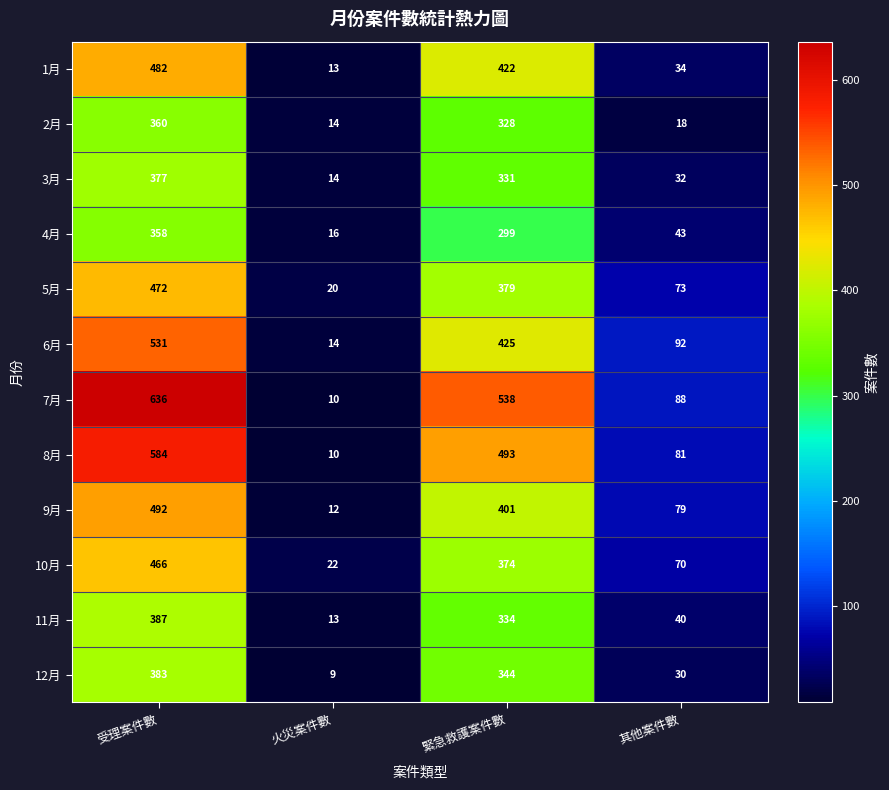

True or false: 8月 has a value of 739 at 緊急救護案件數.

False